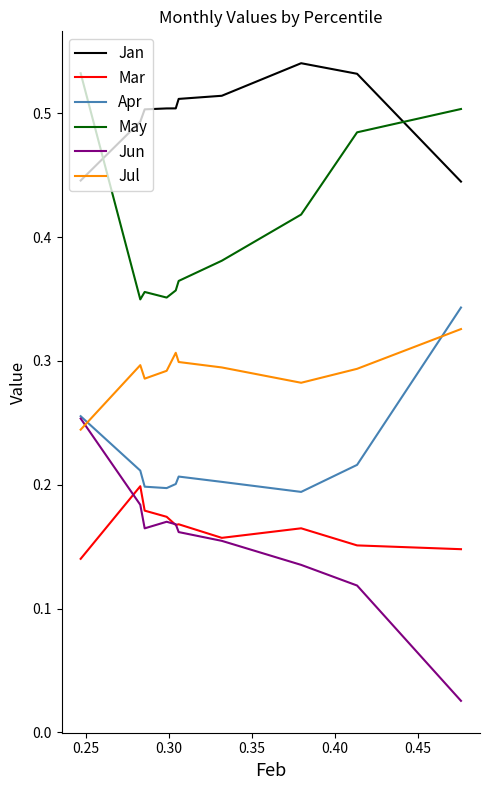

Which series has the widest spread of values?

Jun